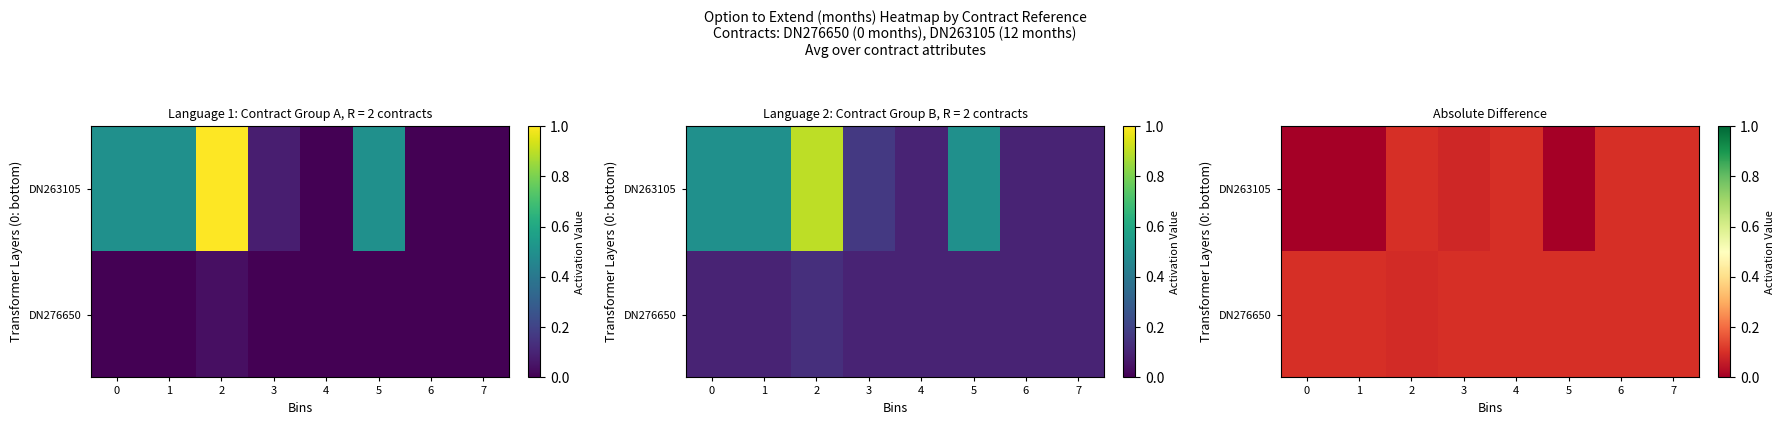

List the series in order of their overall mean, highest first.

DN276650, DN263105